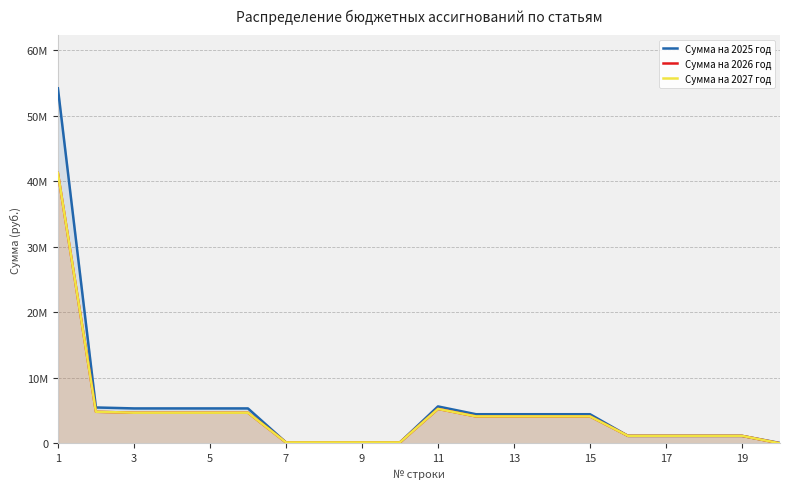

Does the chart have visible grid lines?

Yes